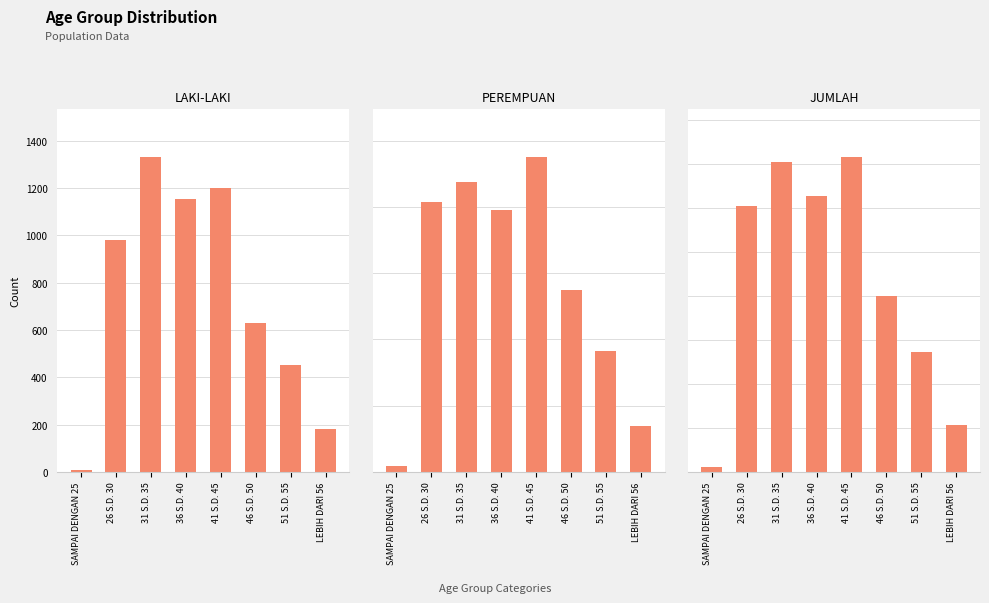

What is the label of the 8th bar from the right?

SAMPAI DENGAN 25